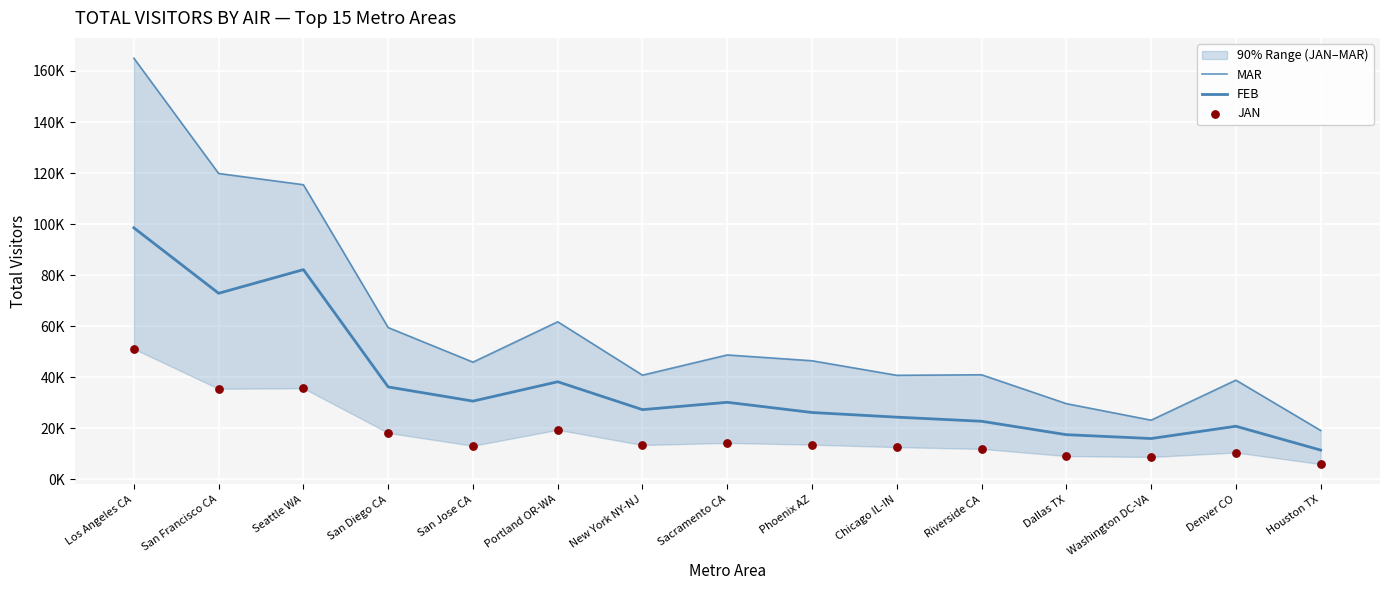

Is the value of MAR at Chicago IL-IN greater than the value of FEB at Washington DC-VA?

Yes